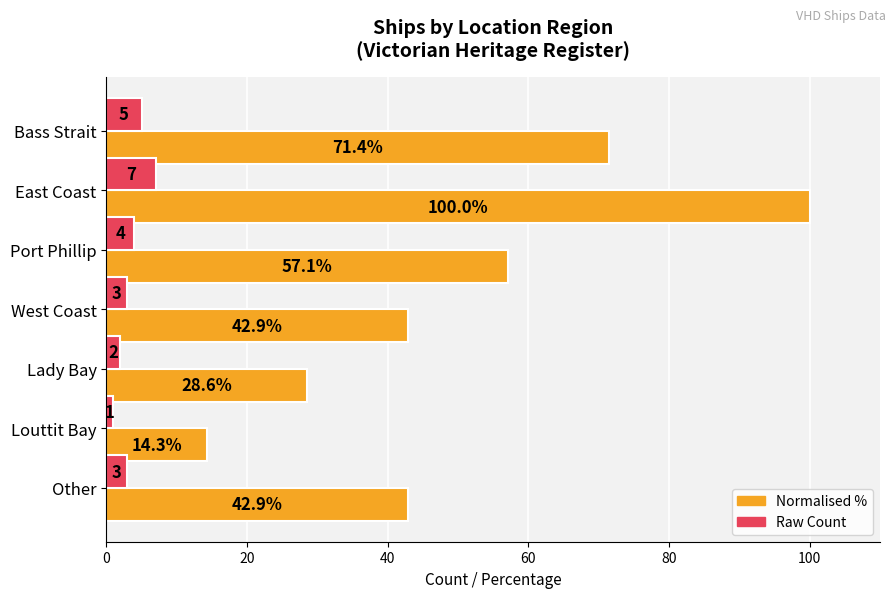

At which category is the sum across all series the highest?

East Coast